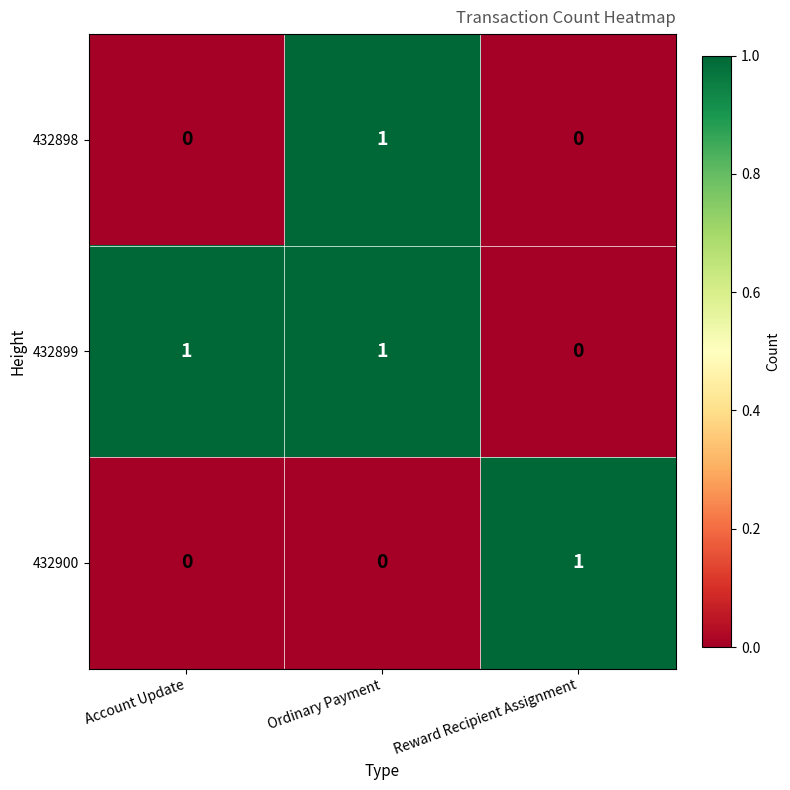

How many categories are shown in the chart?

3